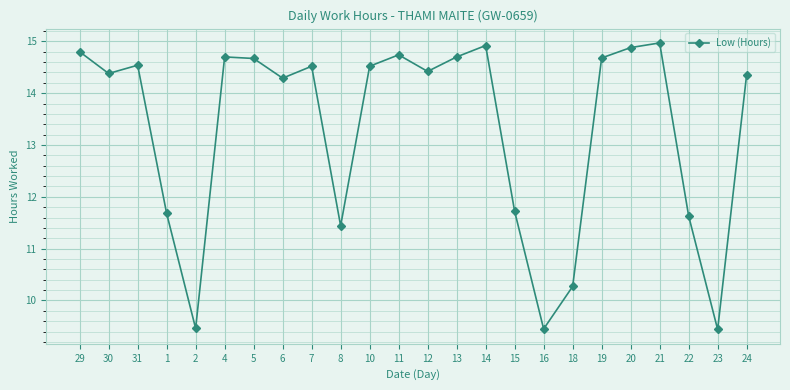

What is the difference between the second highest and second lowest values?

5.5